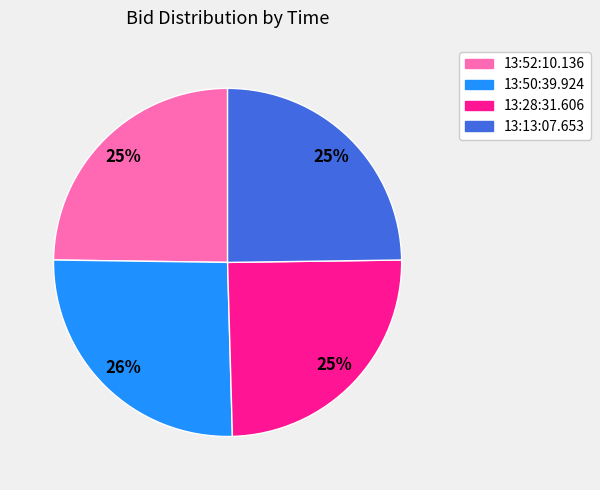

Count the number of slices in the pie.

4